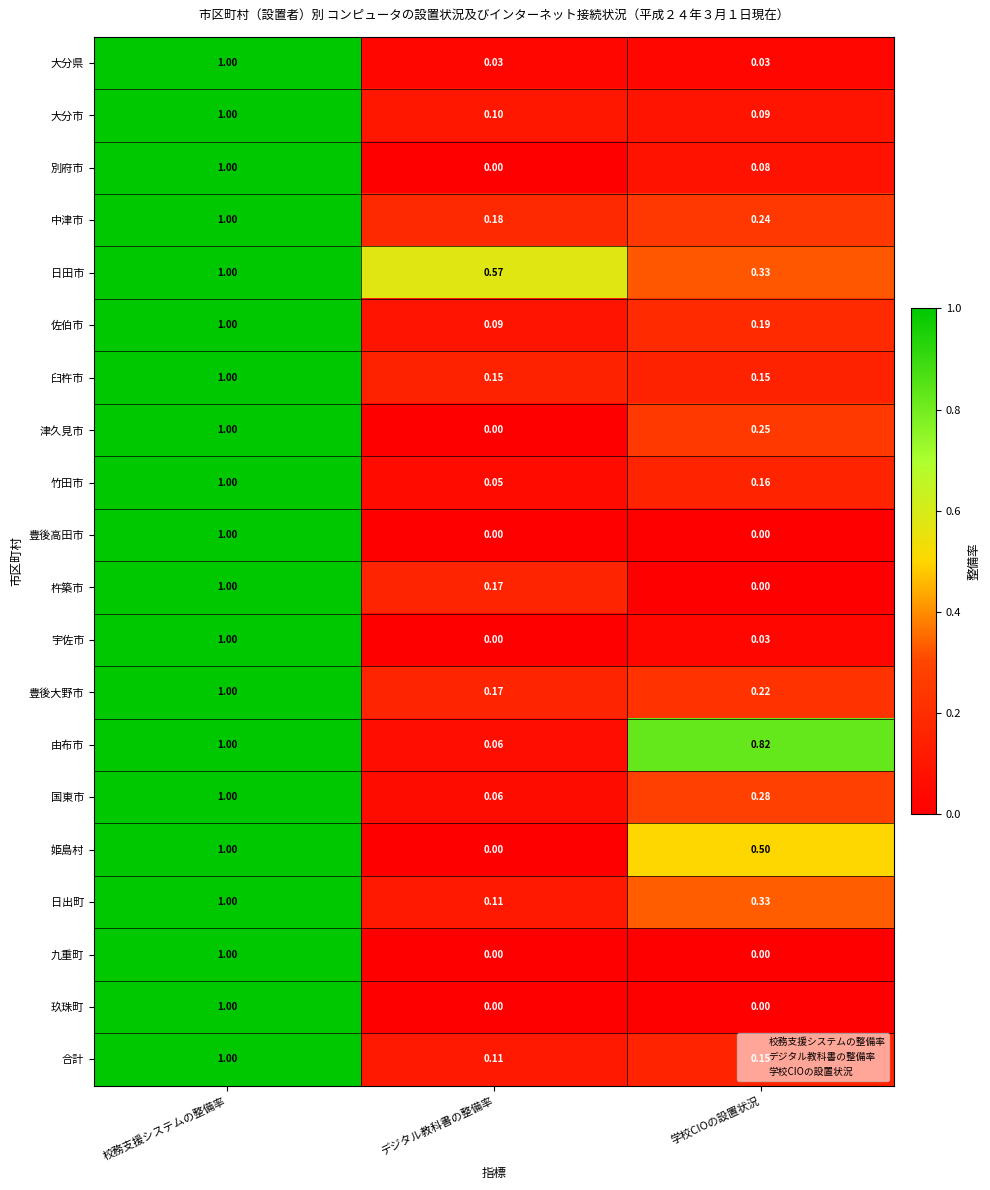

Which category has the highest value in the 杵築市 series?

校務支援システムの整備率